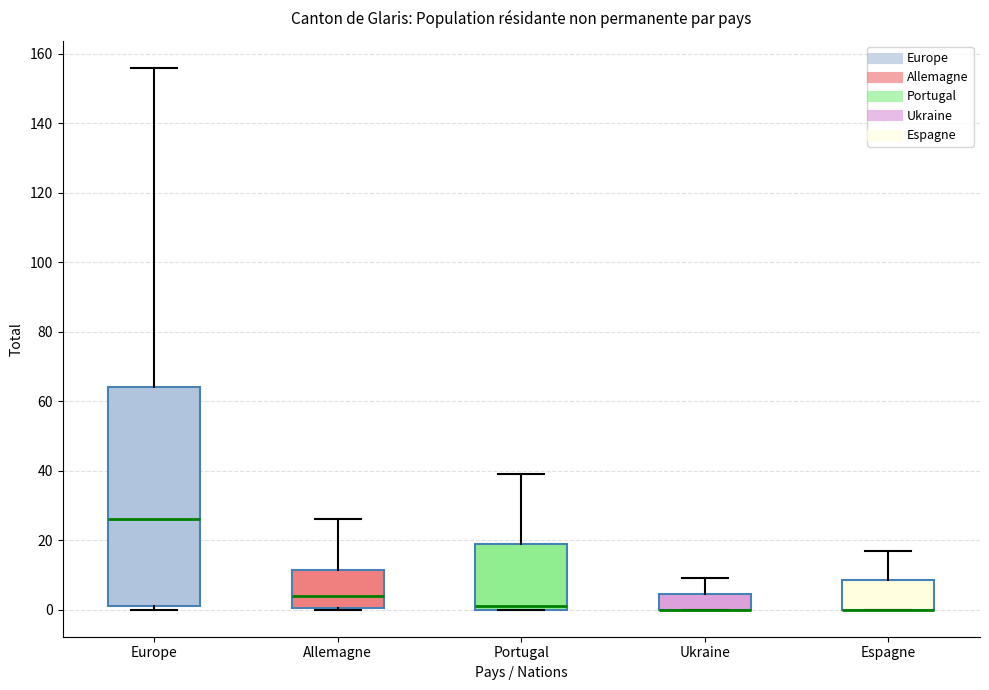

Reading left to right, read every box against the y-axis: the position of its median line, the range the box covers, and the ends of its whiskers. The values are not printed on the chart, so give them approximately, as read against the axis.

Europe: median 26, box 2 to 64, whiskers 0 to 156
Allemagne: median 4, box 0 to 12, whiskers 0 to 26
Portugal: median 2, box 0 to 20, whiskers 0 to 40
Ukraine: median 0 (drawn on the box's lower edge), box 0 to 4, whiskers 0 to 10
Espagne: median 0 (drawn on the box's lower edge), box 0 to 8, whiskers 0 to 18